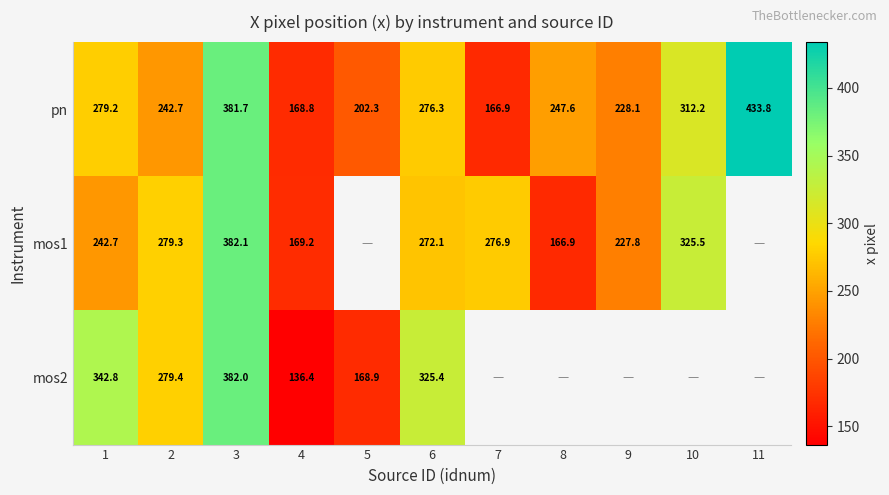

Is it true that pn equals 276.3 at 6?

True